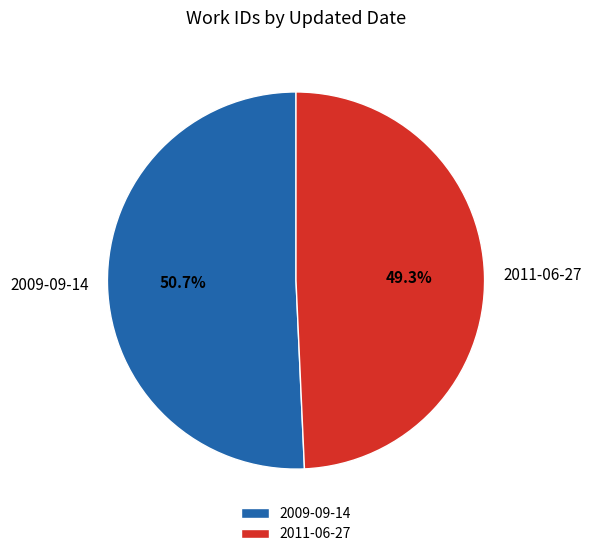

Which has a higher value, 2009-09-14 or 2011-06-27?

2009-09-14